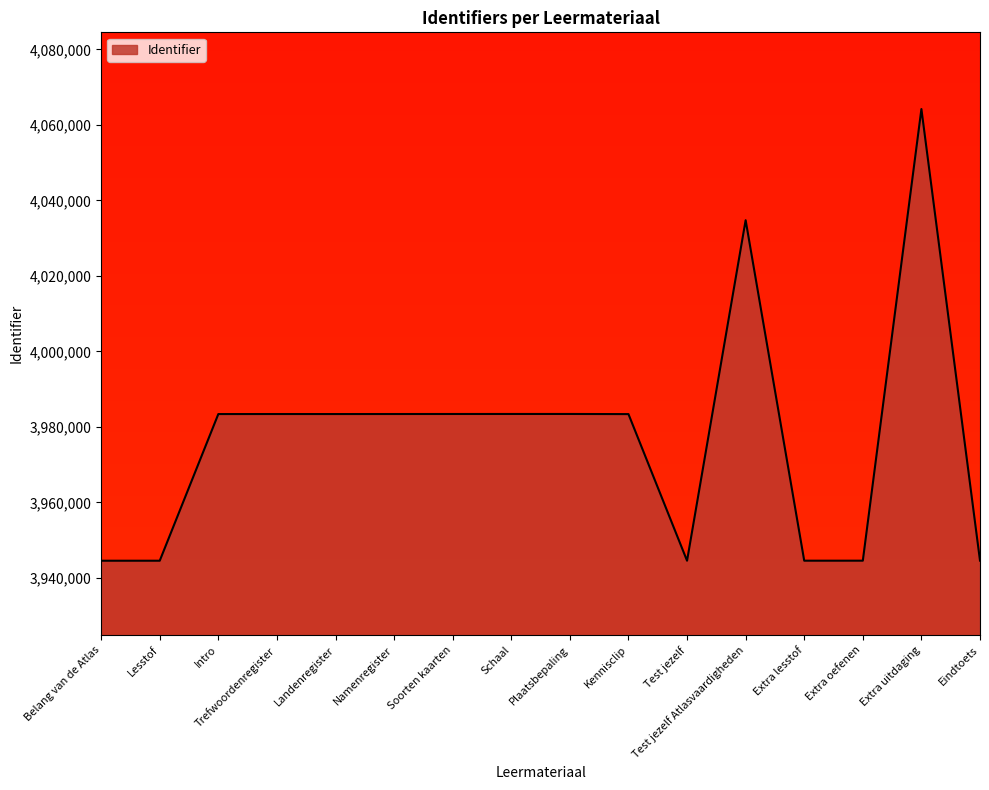

What is the difference between the maximum and minimum values?

119657